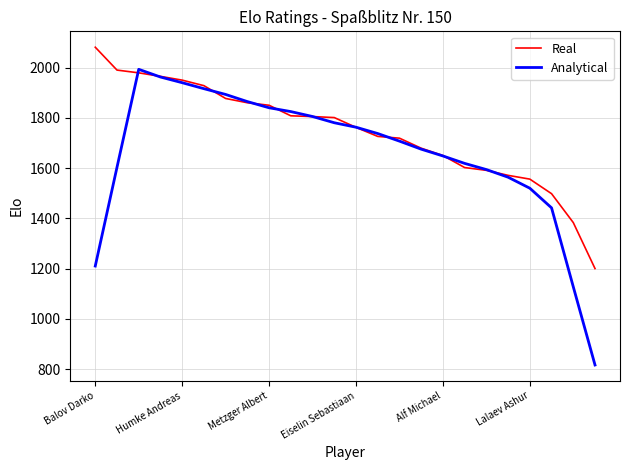

Which series has the largest total across all categories?

Real